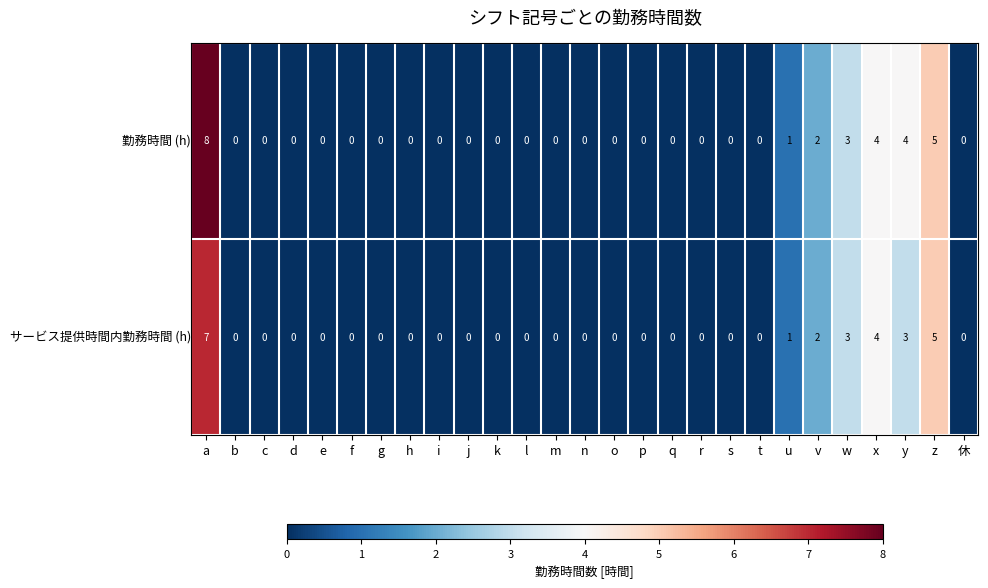

Which category has the highest value across all series?

a